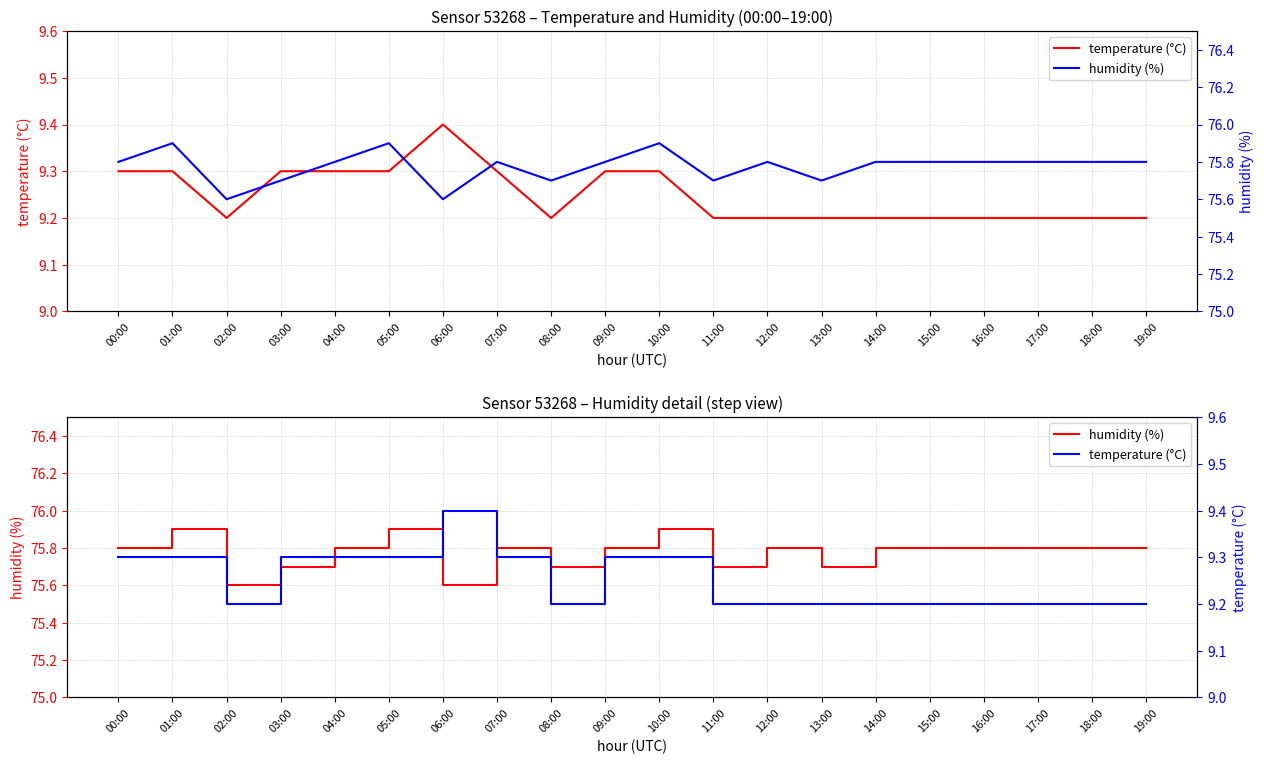

True or false: temperature (°C) and humidity (%) cross at least once.

False